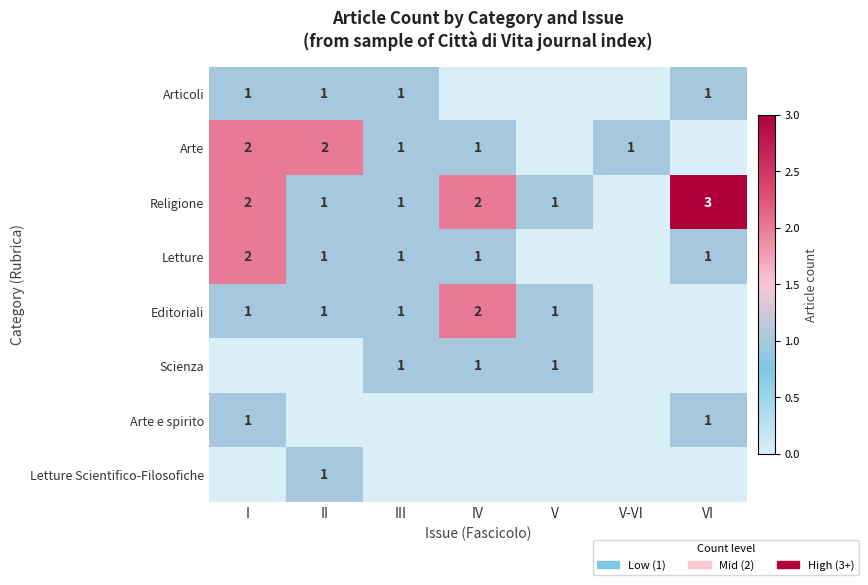

True or false: Arte has a value of 0 at V-VI.

False